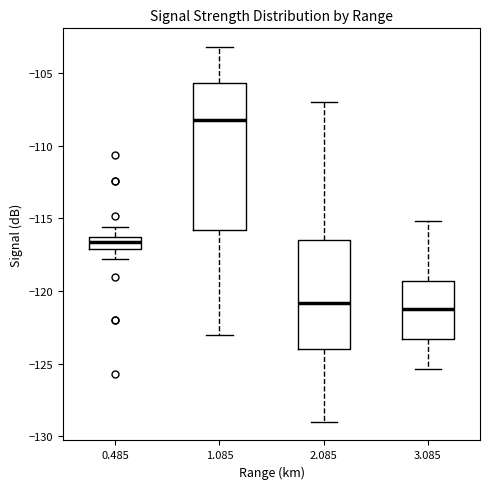

Where is the lower edge of the box at x = 2.085 on the y-axis? The values are not printed on the chart, so give them approximately, as read against the axis.

-124.0